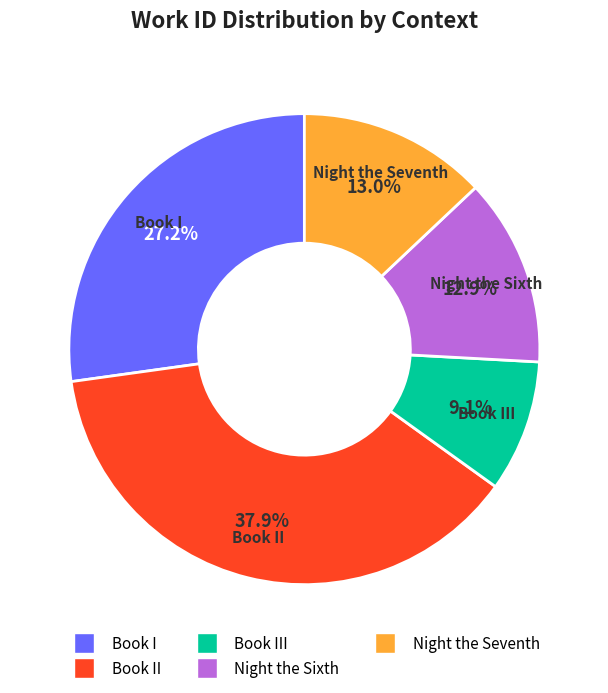

Is there any slice that represents more than half of the pie?

No